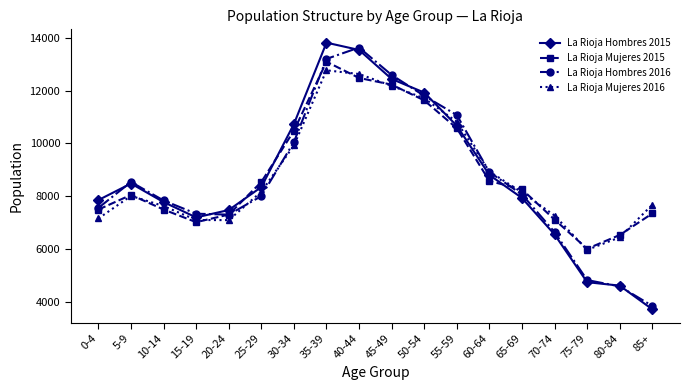

Which series has the largest range (max minus min)?

La Rioja Hombres 2015